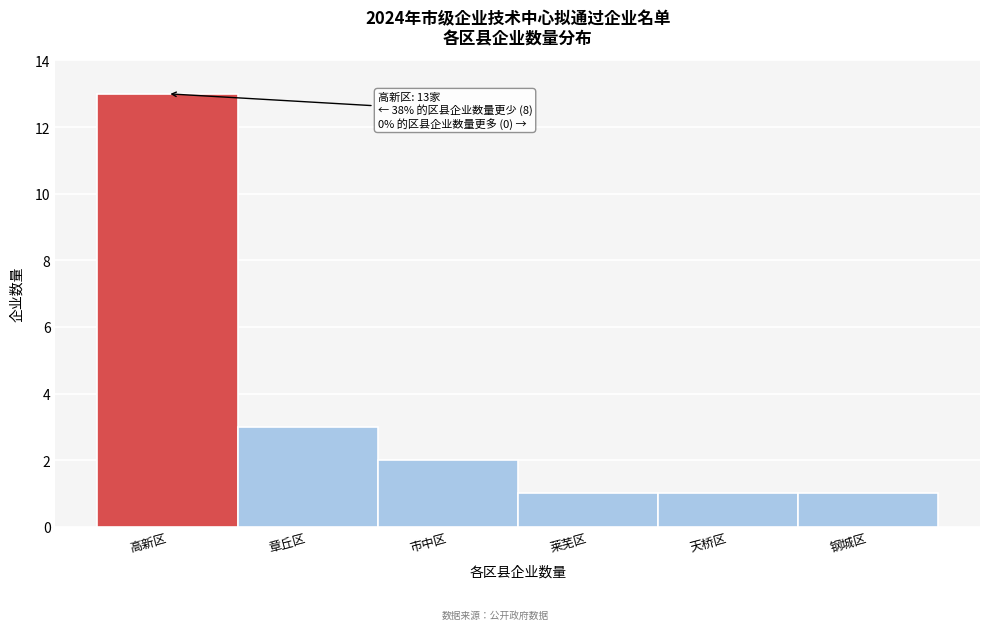

Reading right to left, transcribe all the data shown in this chart.

1	1	1	2	3	13